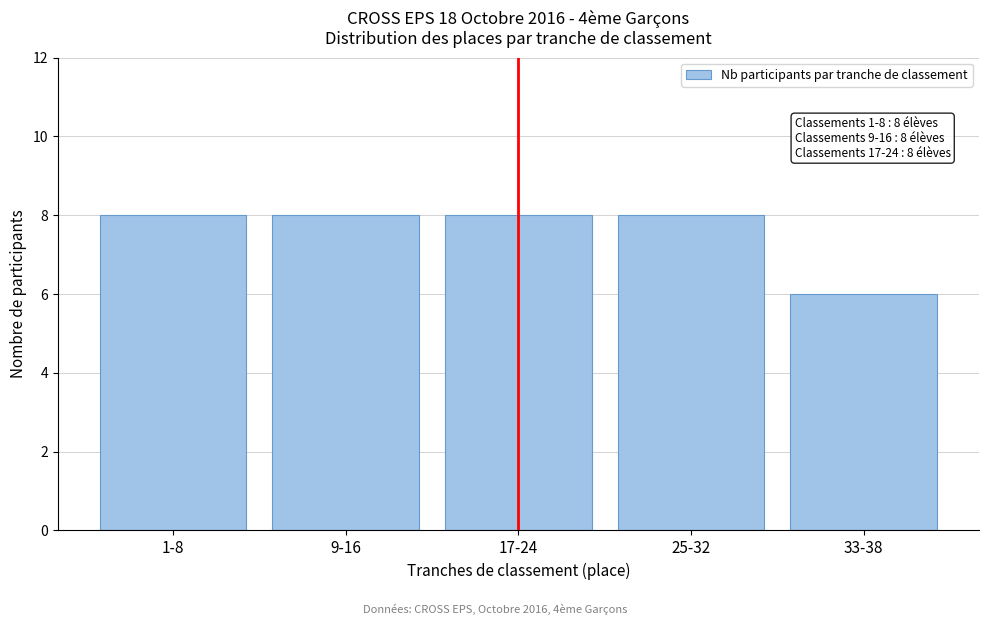

Reading right to left, transcribe all the data shown in this chart.

6	8	8	8	8